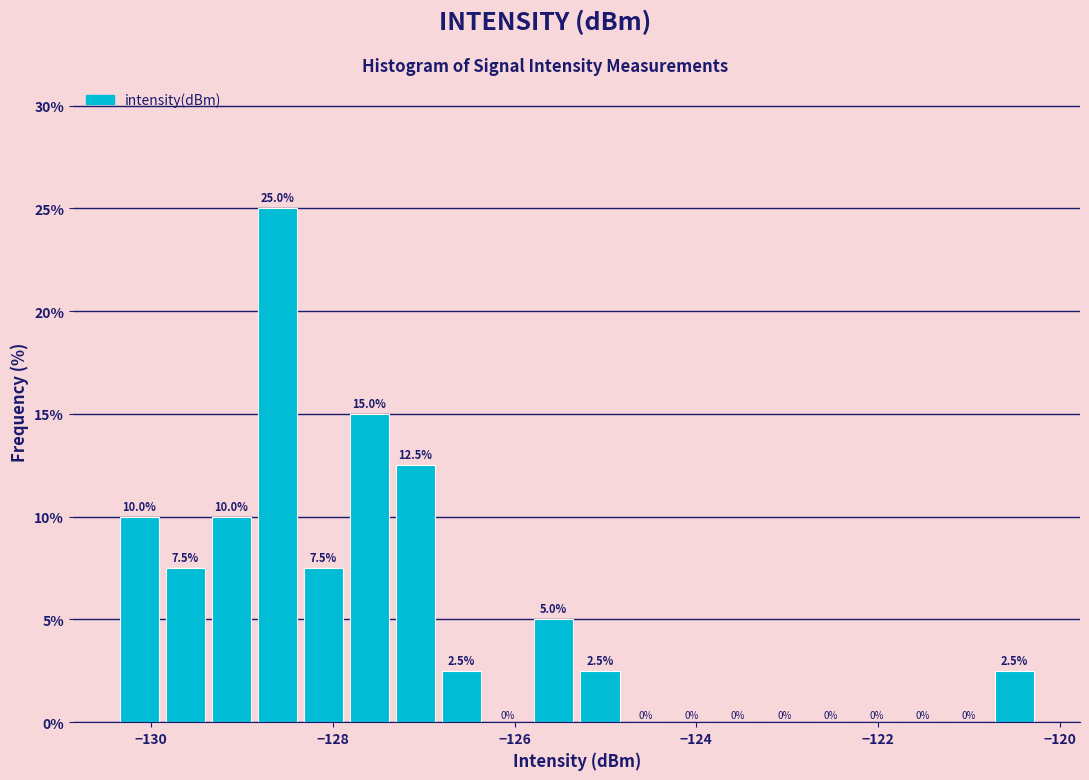

Around what value on the x-axis is the tallest bar? Give the approximate position of its centre, as read against the axis.

-128.6